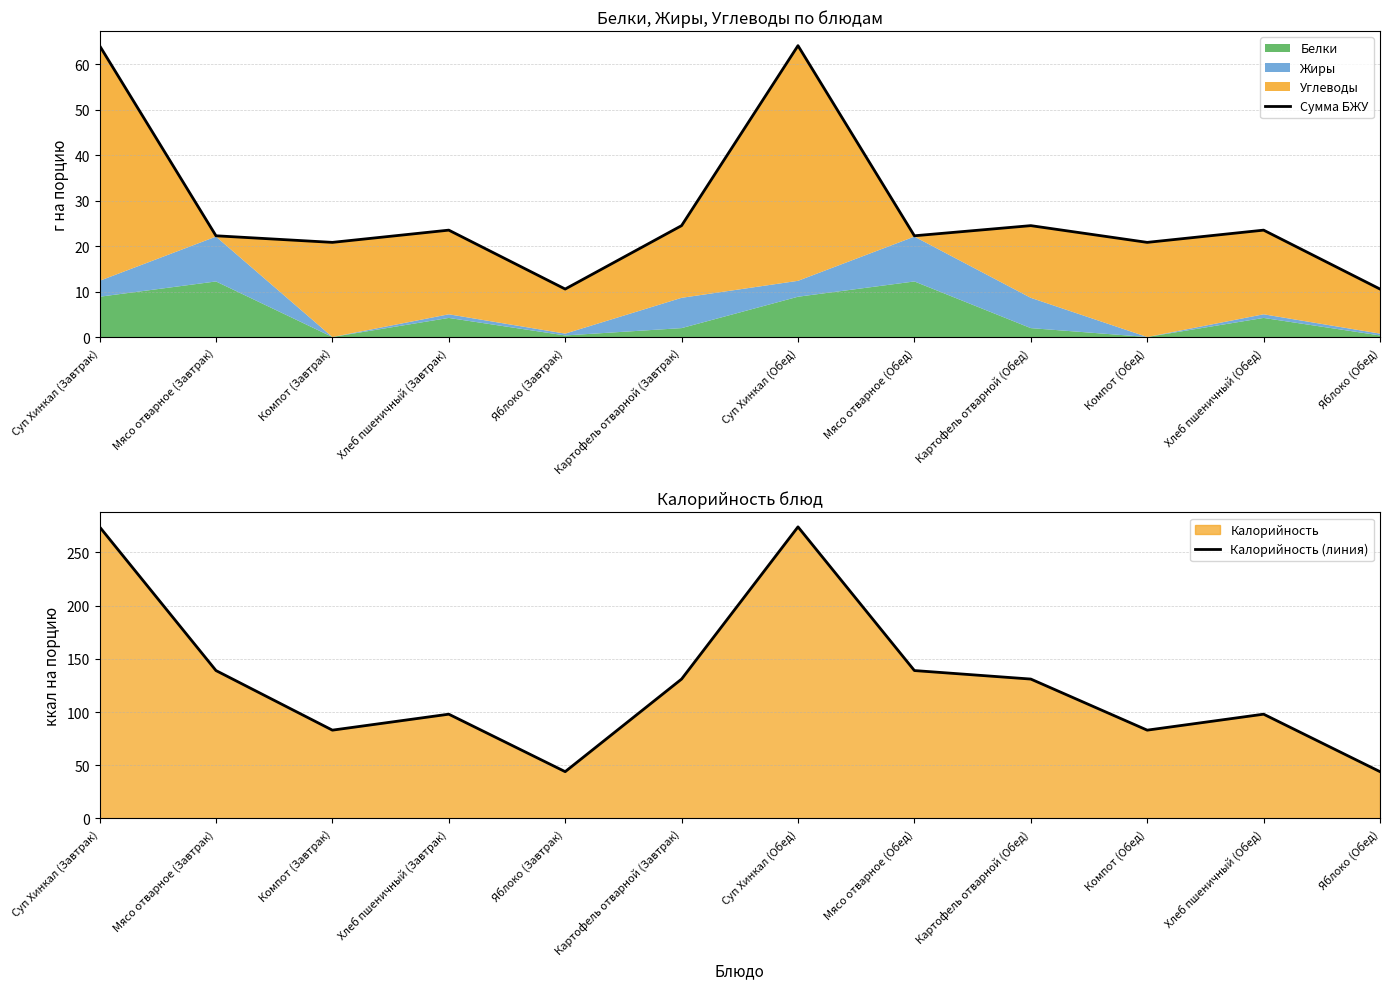

What is the label of the 1st point from the right?

Яблоко (Обед)